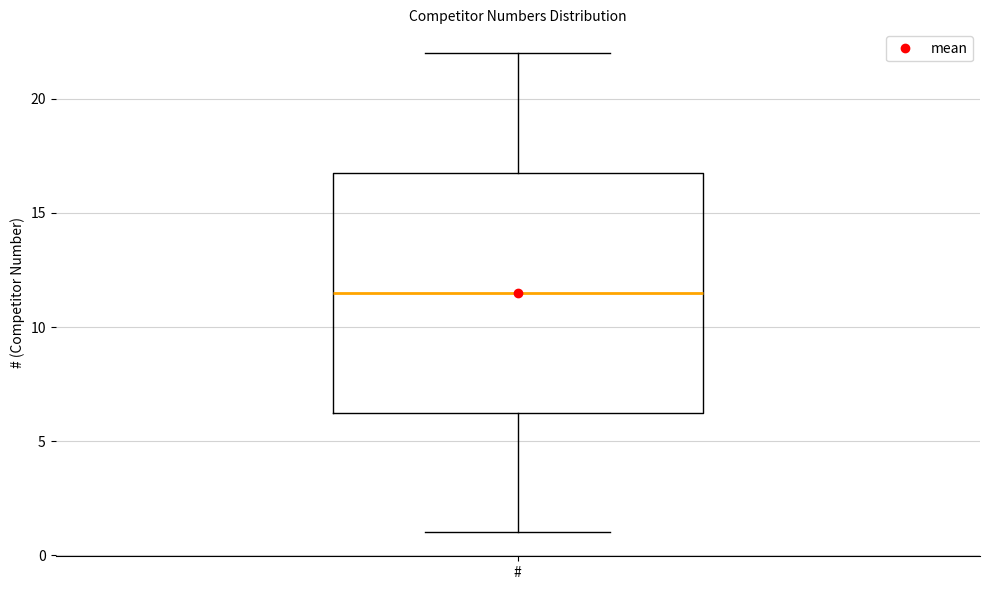

Where is the lower edge of the box for # on the y-axis? The values are not printed on the chart, so give them approximately, as read against the axis.

6.5